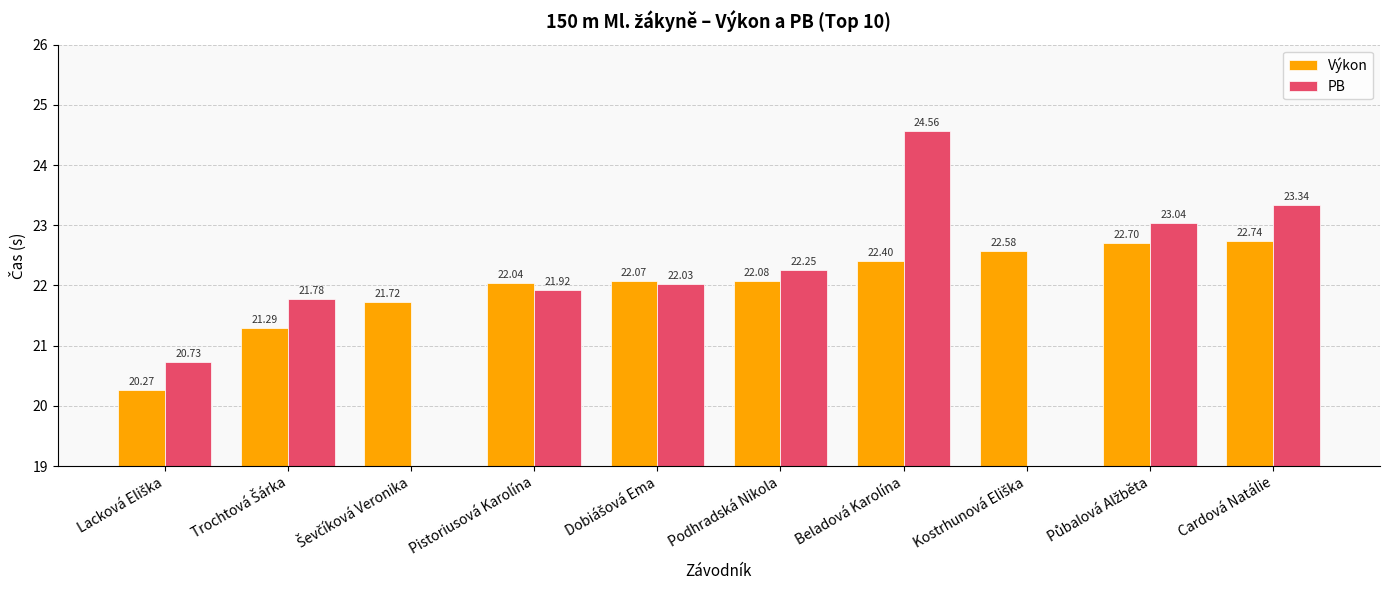

At which category is the sum across all series the highest?

Beladová Karolína